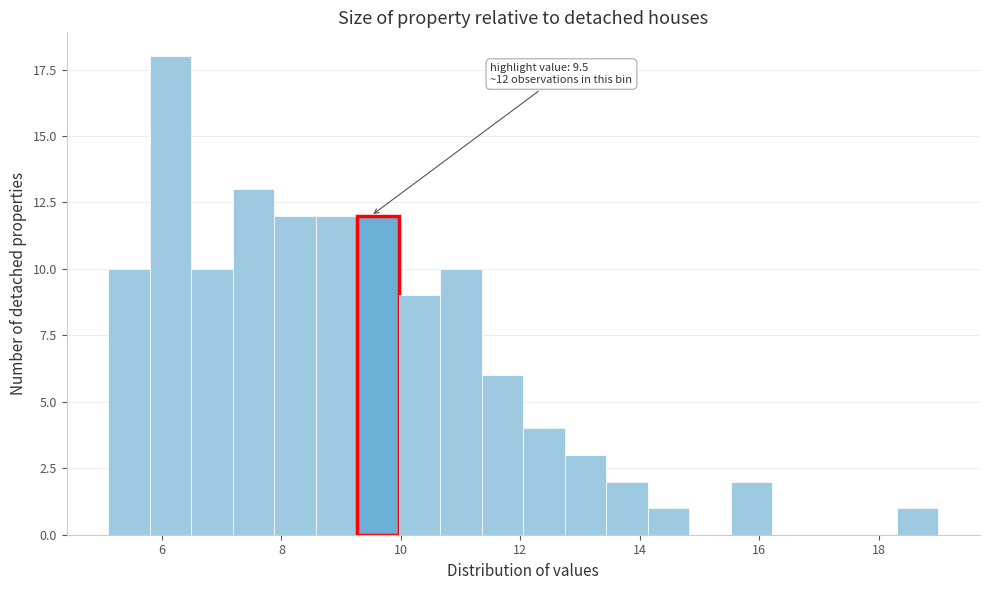

Read against the x-axis, roughly where is the centre of the tallest bar?

6.2